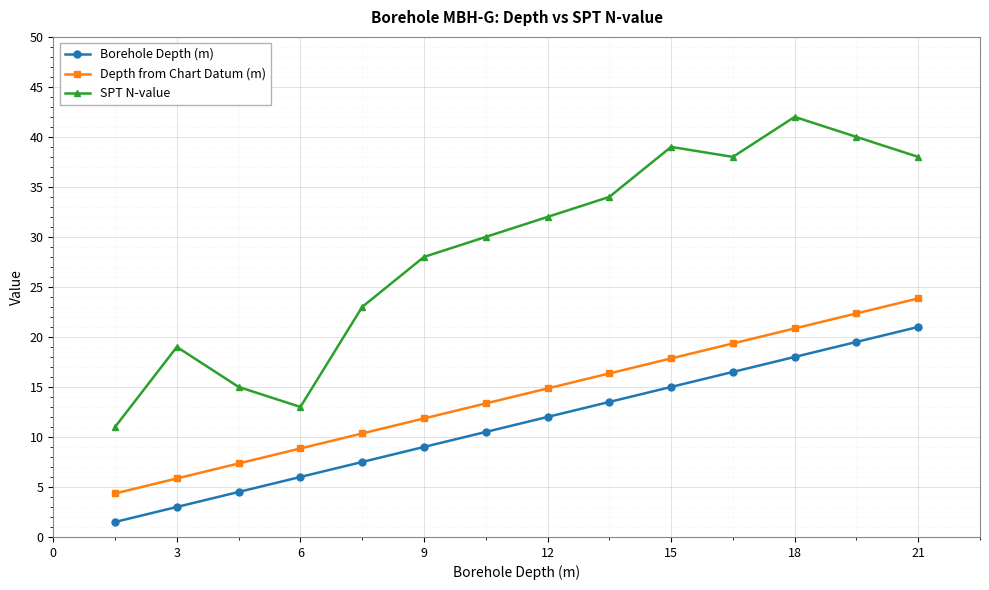

What is the value of the Borehole Depth (m) point at the 7th from the left?

10.5